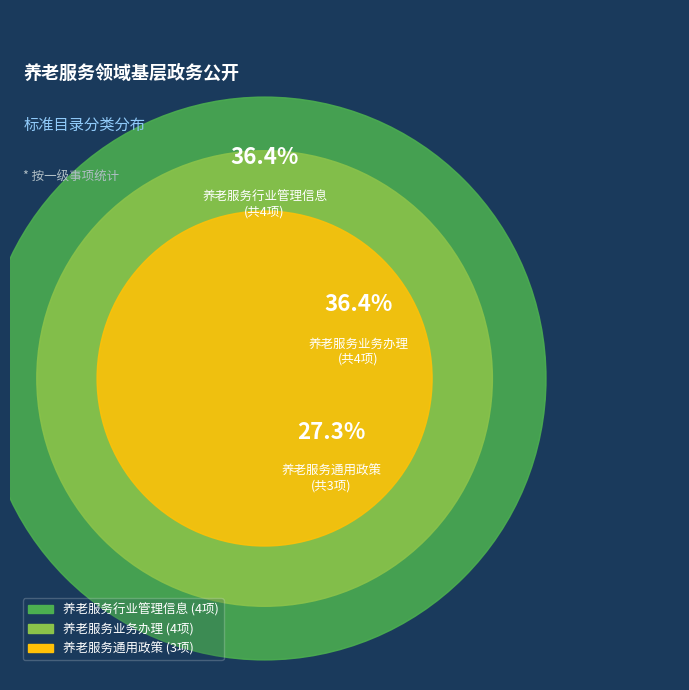

Between 养老服务业务办理 and 养老服务行业管理信息, which is larger?

养老服务业务办理